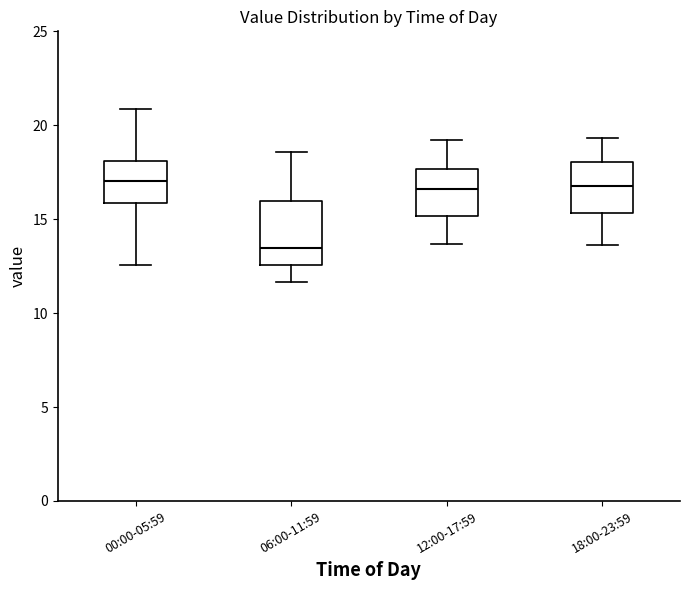

Reading left to right, read every box against the y-axis: the position of its median line, the range the box covers, and the ends of its whiskers. The values are not printed on the chart, so give them approximately, as read against the axis.

00:00-05:59: median 17.0, box 16.0 to 18.0, whiskers 12.5 to 21.0
06:00-11:59: median 13.5, box 12.5 to 16.0, whiskers 11.5 to 18.5
12:00-17:59: median 16.5, box 15.0 to 17.5, whiskers 13.5 to 19.0
18:00-23:59: median 17.0, box 15.5 to 18.0, whiskers 13.5 to 19.5